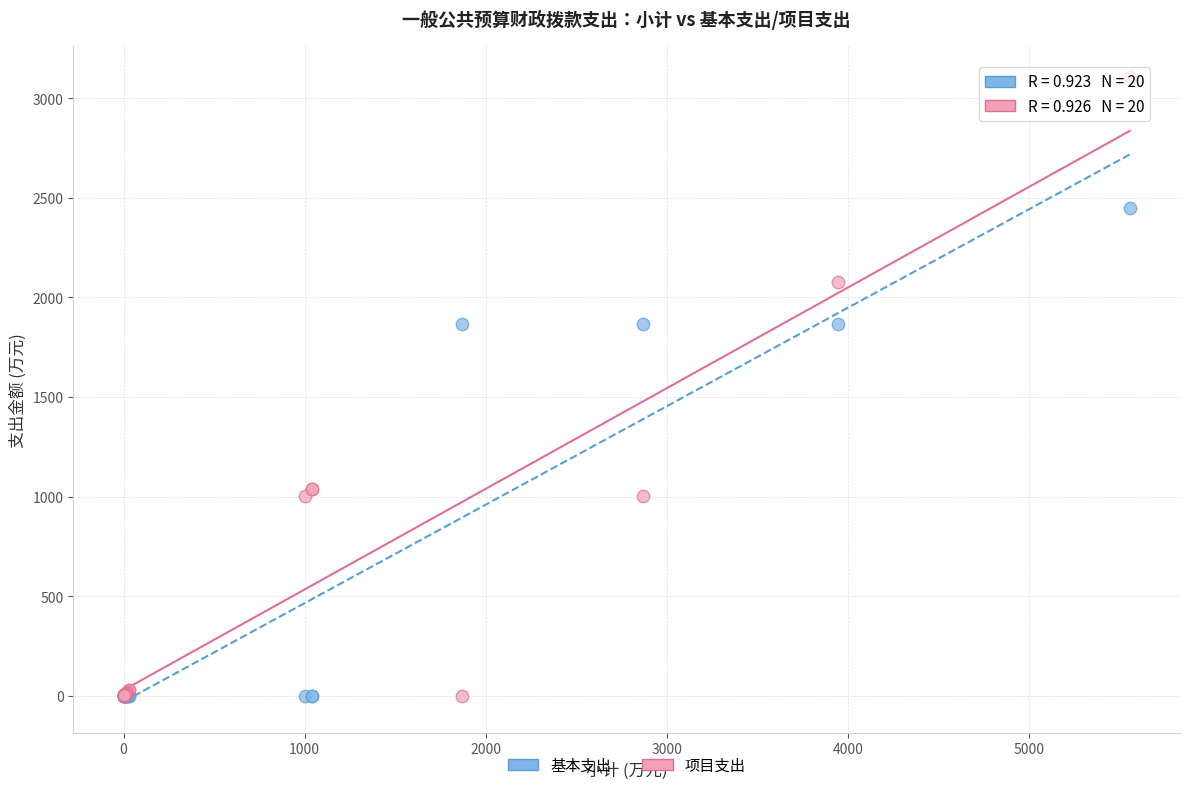

What are all the series names shown in the legend?

基本支出, 项目支出